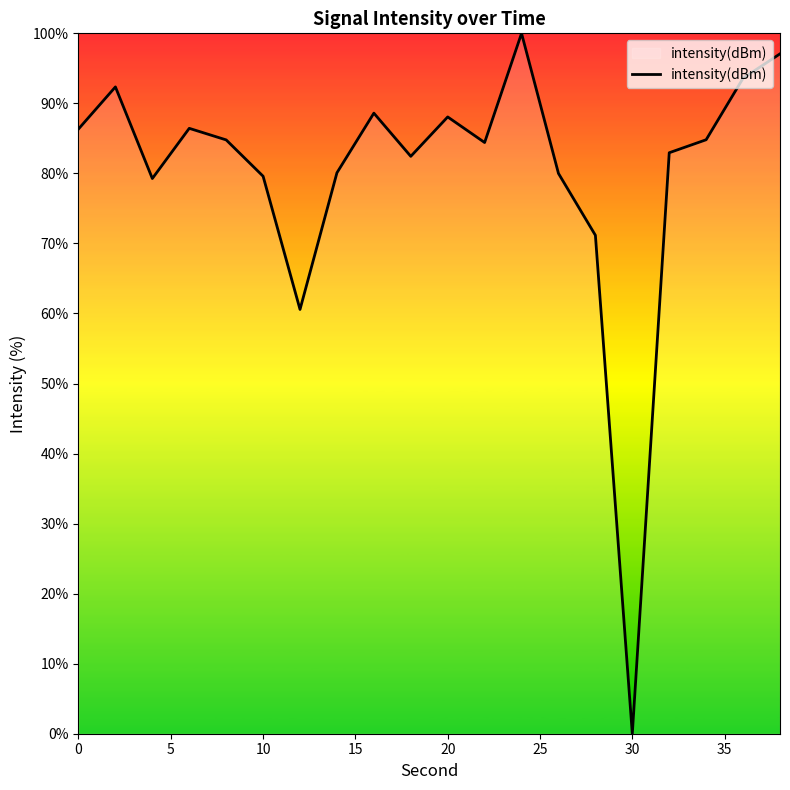

Count the number of values greater than 84.

11